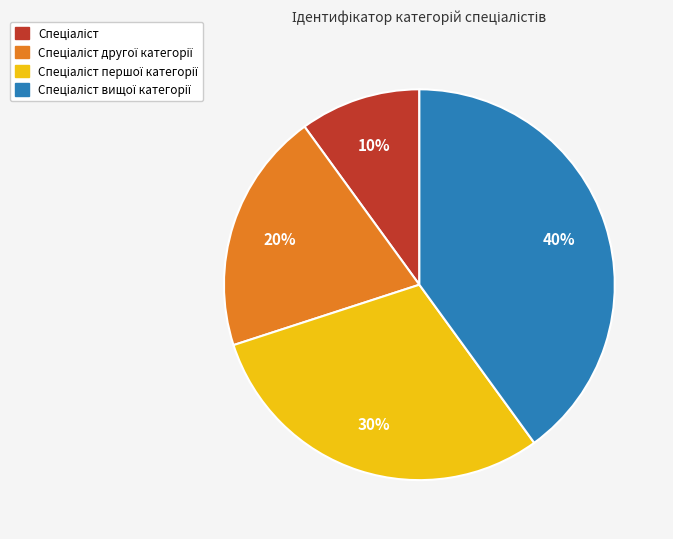

To the nearest percent, what is the difference between the largest and smallest slice percentages?

30%